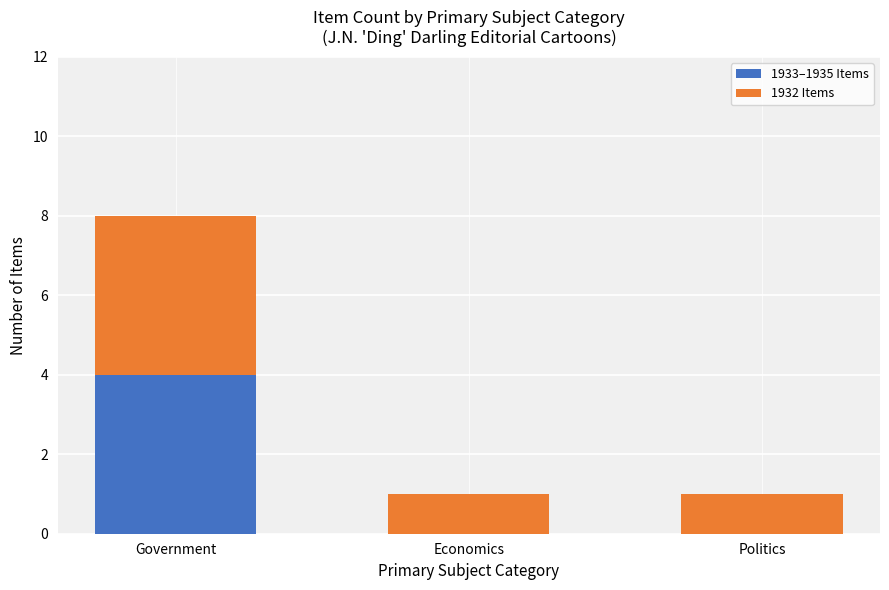

Are the bars horizontal?

No